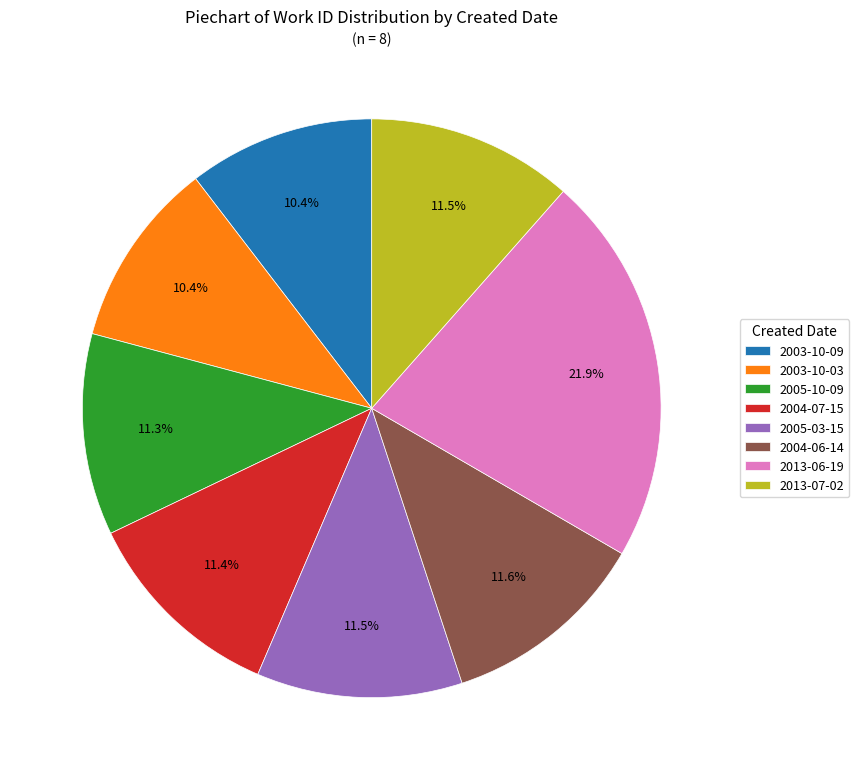

True or false: 2003-10-03 accounts for 10% of the total.

True